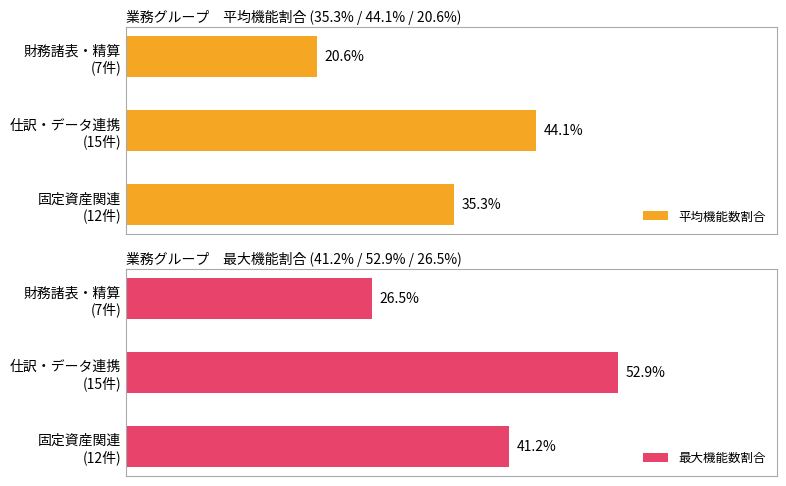

The value of 最大機能数割合 at 固定資産関連 (12件) is 9.7. True or false?

False